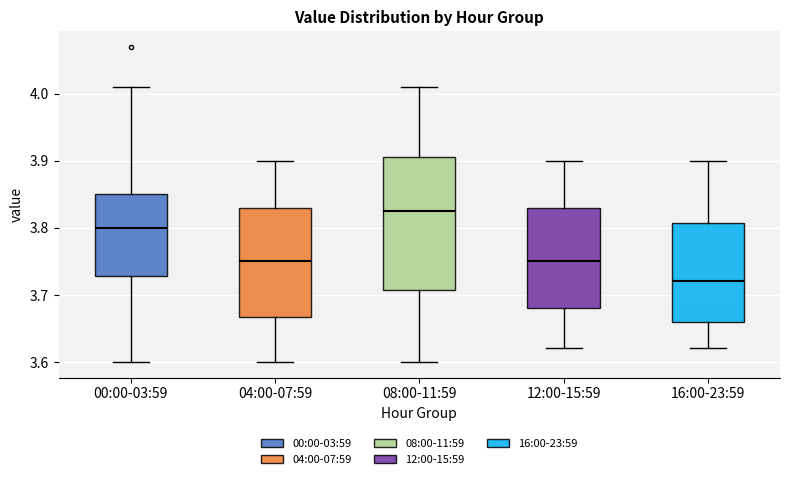

Where is the lower edge of the box for 08:00-11:59 on the y-axis? The values are not printed on the chart, so give them approximately, as read against the axis.

3.71